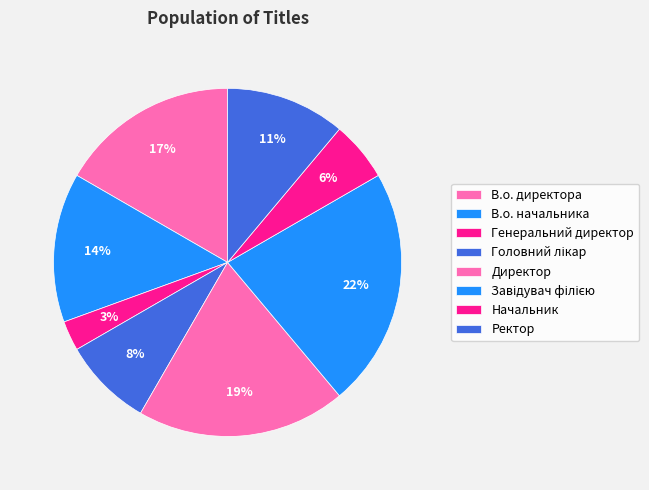

Rank the categories by value from lowest to highest.

Генеральний директор, Начальник, Головний лікар, Ректор, В.о. начальника, В.о. директора, Директор, Завідувач філією